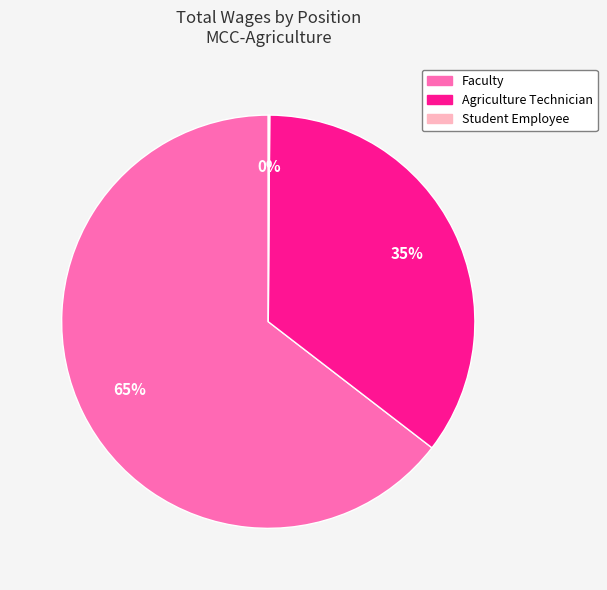

Between Faculty and Agriculture Technician, which is larger?

Faculty